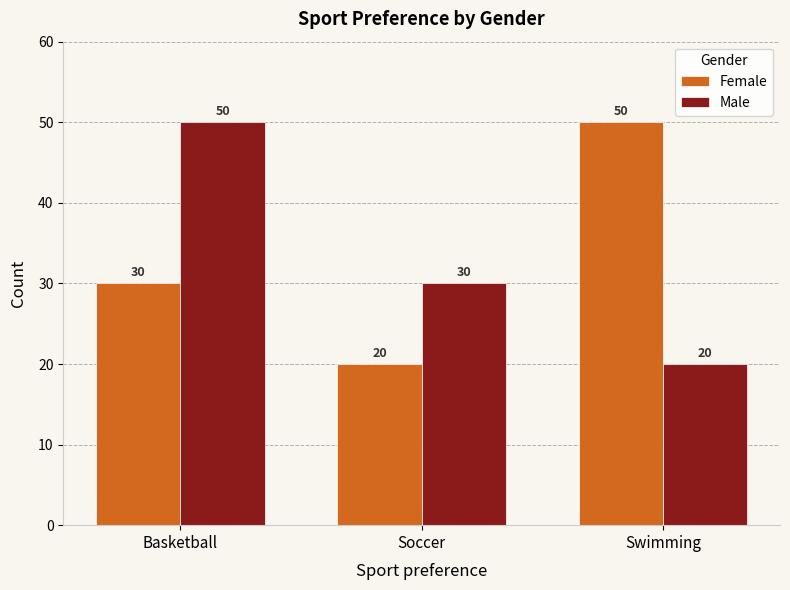

At which label does Female reach its peak?

Swimming